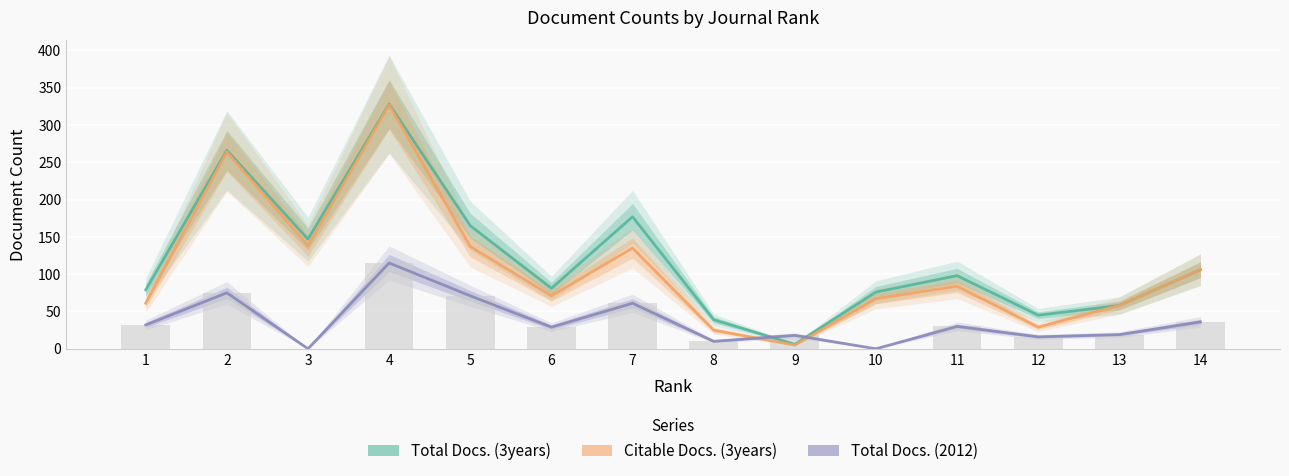

Between 14 and 4, which is larger?

4